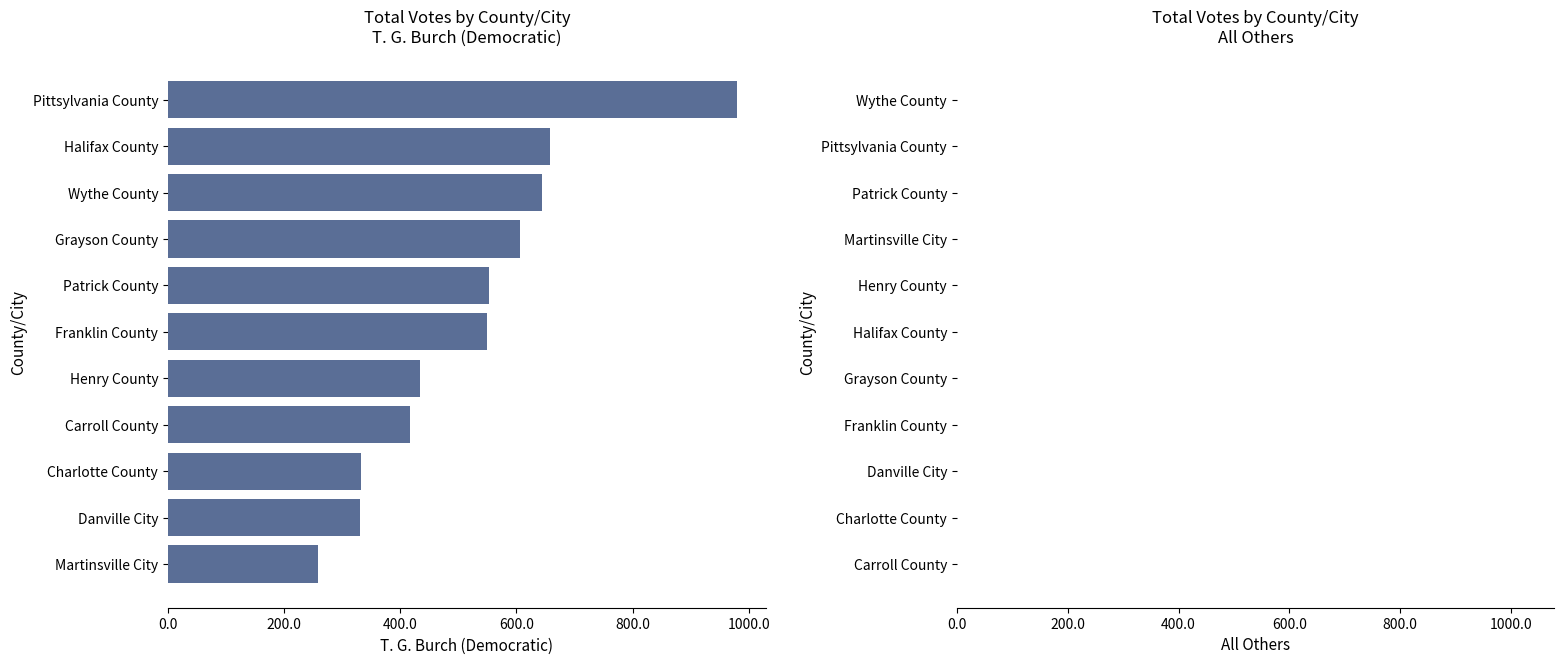

The chart shows a value of 441 at Charlotte County. True or false?

False